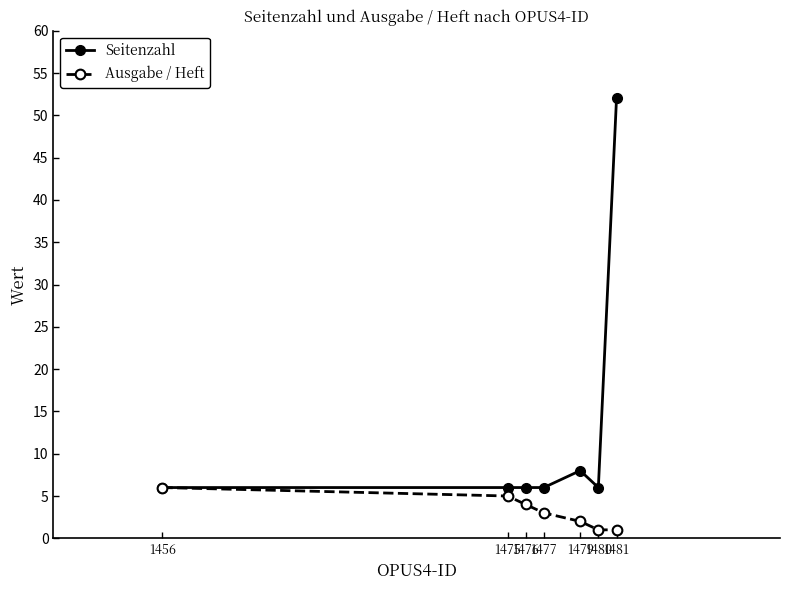

What are all the series names shown in the legend?

Seitenzahl, Ausgabe / Heft